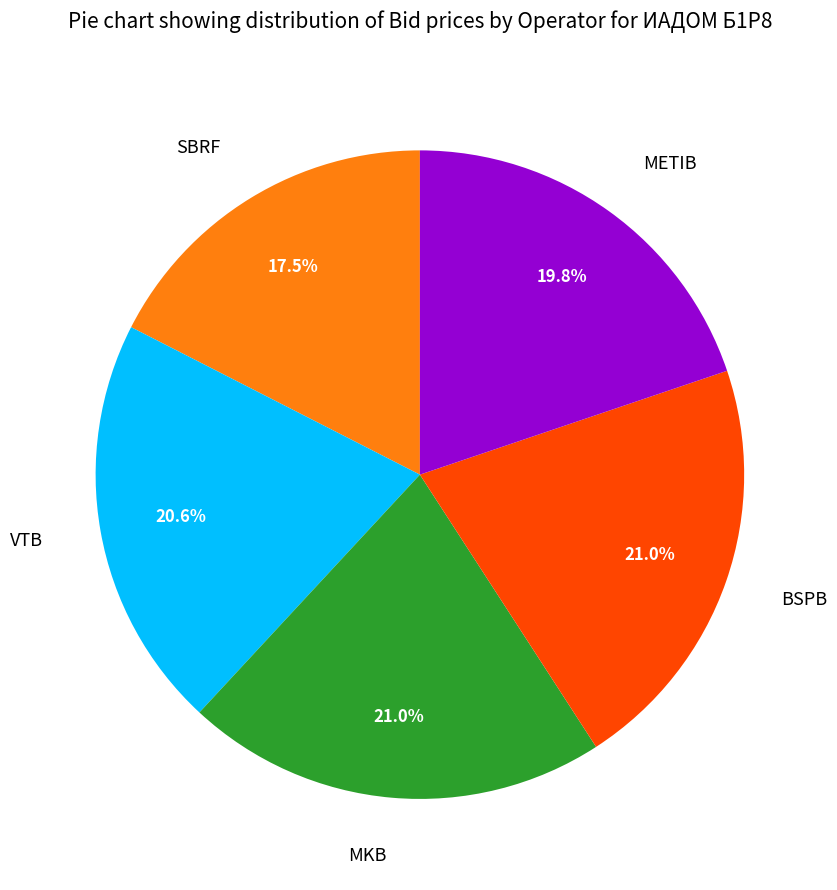

What is the ratio of the value at BSPB to the value at METIB?

1.1